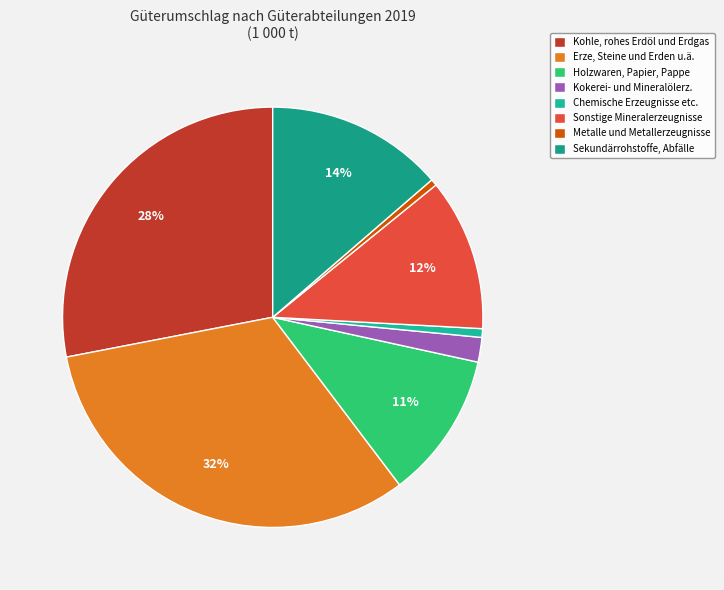

To the nearest percent, what is the difference between the largest and smallest slice percentages?

32%